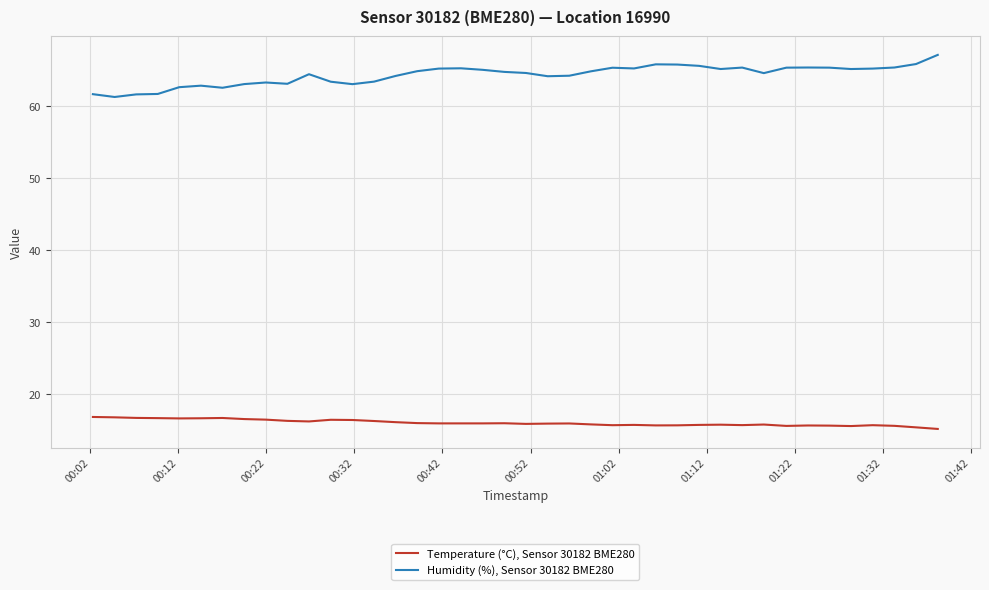

What is the minimum value for Temperature (°C), Sensor 30182 BME280?

15.2